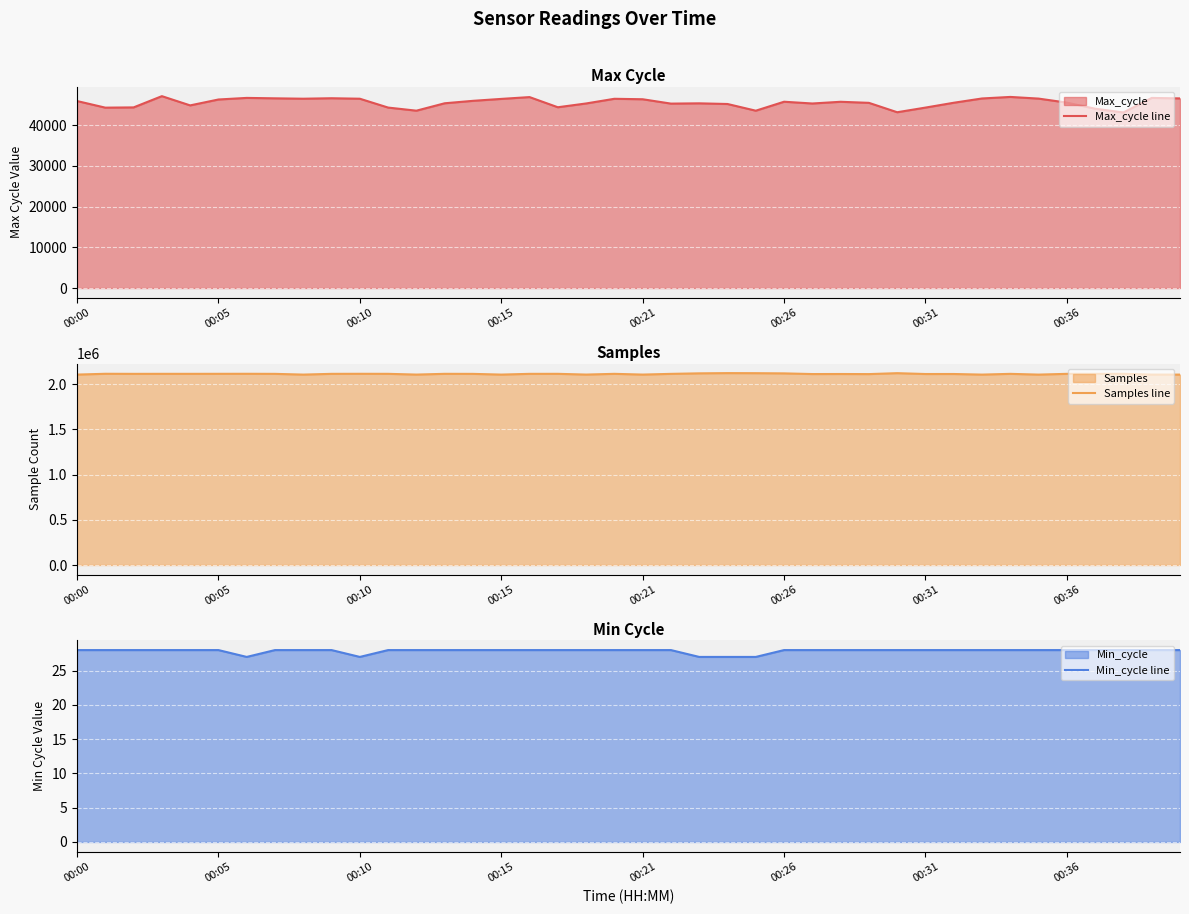

The value of Max_cycle line at 00:26 is 63102. True or false?

False